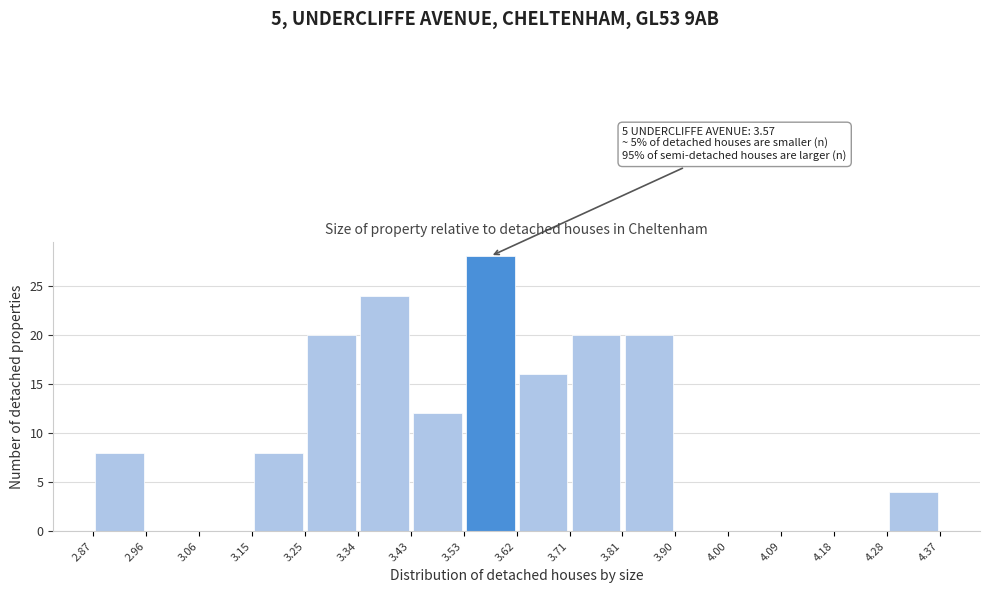

Which range on the x-axis has the tallest bar?

3.53 to 3.62